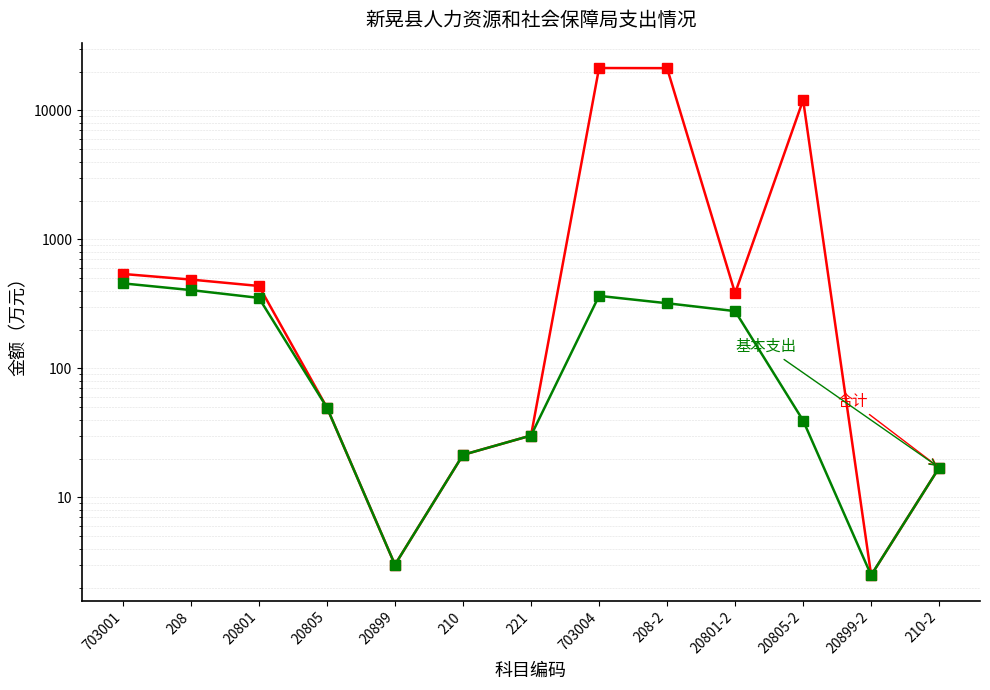

What is the value of the 合计 point at the 4th from the left?

49.7